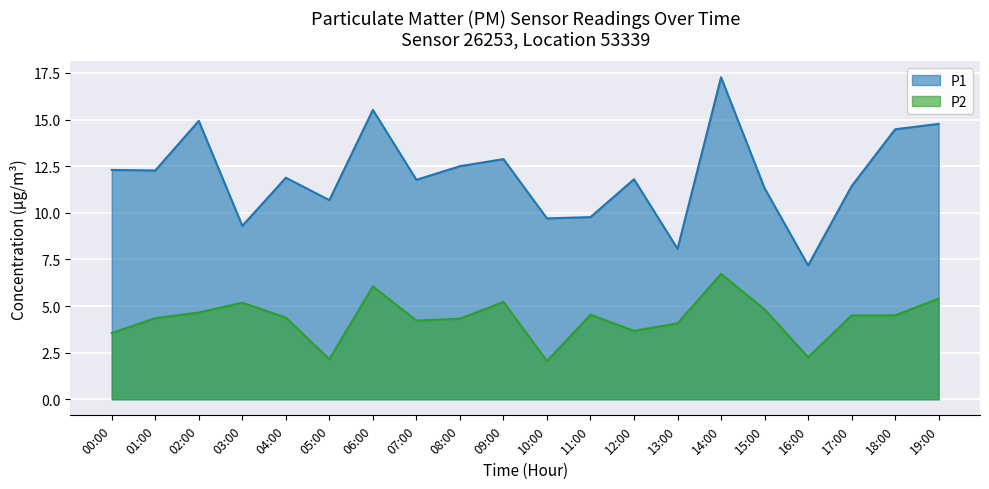

Rank the series by their maximum value, from lowest to highest.

P2, P1